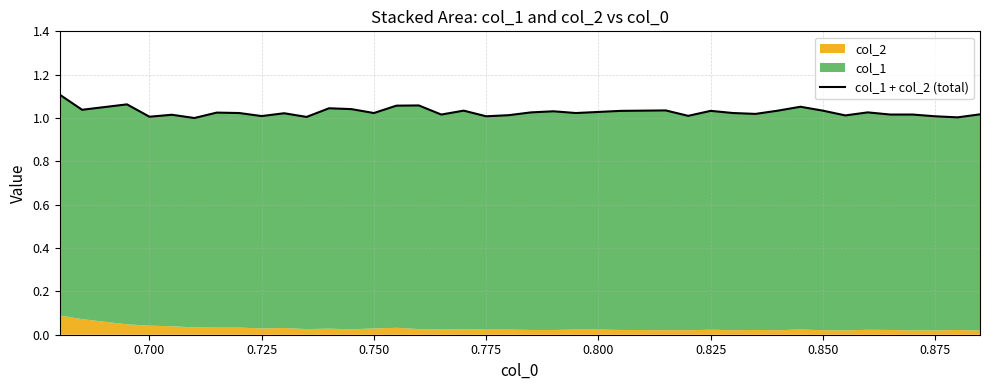

Which label corresponds to the smallest value in the chart?

0.800